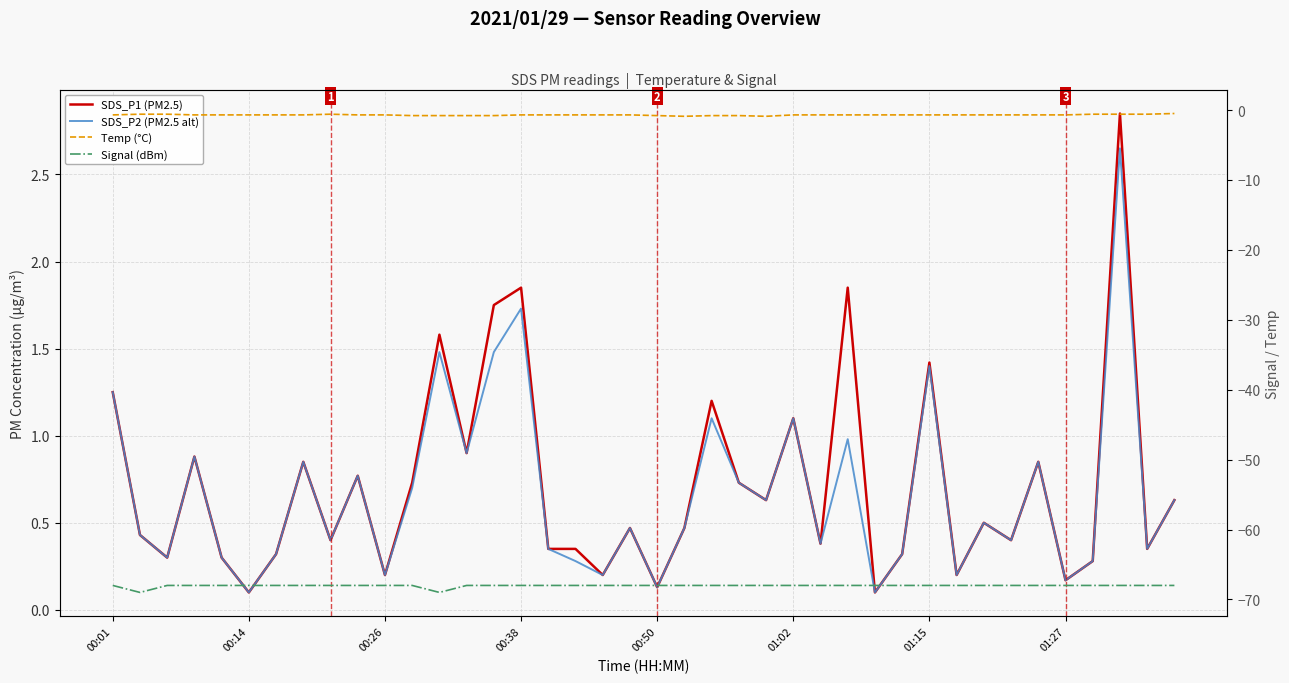

True or false: Temp (°C) and SDS_P1 (PM2.5) intersect in this chart.

False